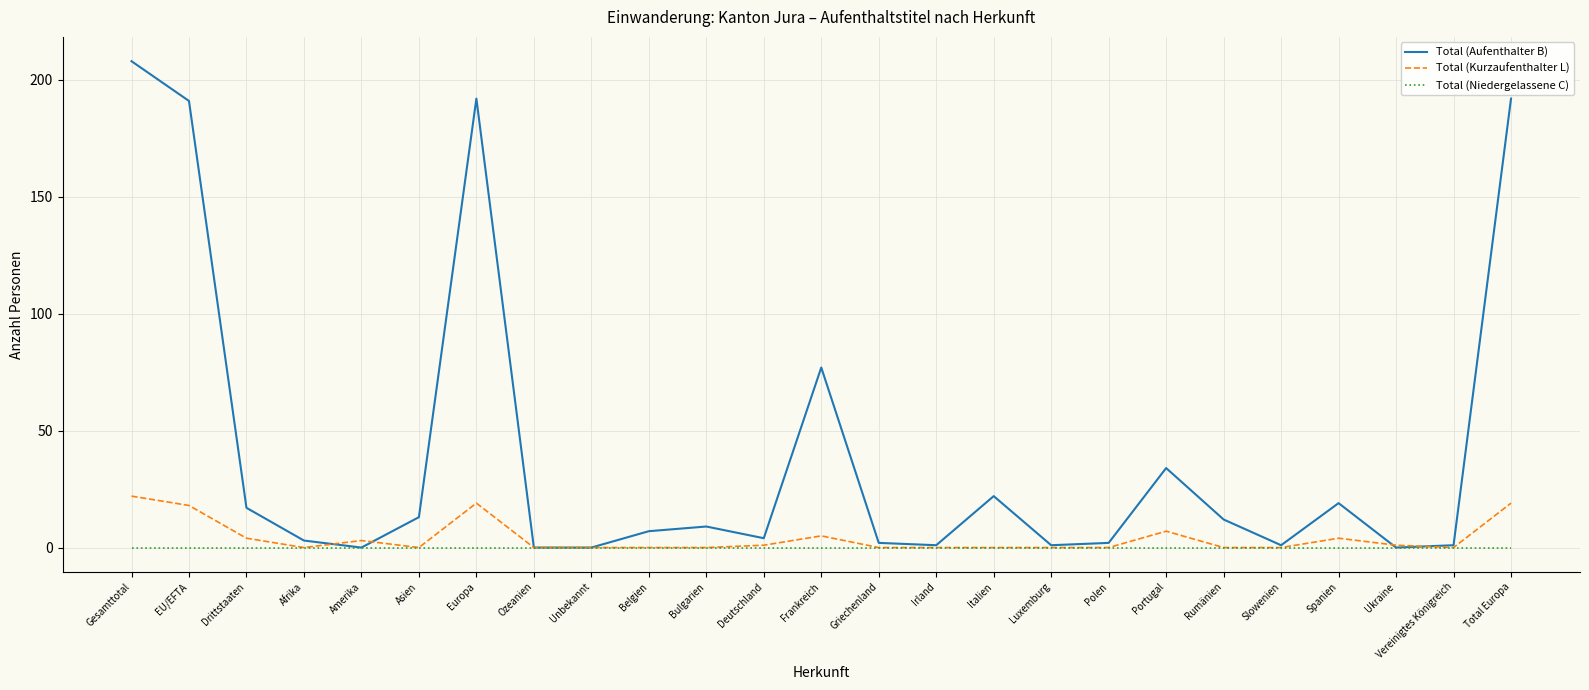

Reading left to right, transcribe all the data shown in this chart.

Total (Aufenthalter B): Gesamttotal=208	EU/EFTA=191	Drittstaaten=17	Afrika=3	Amerika=0	Asien=13	Europa=192	Ozeanien=0	Unbekannt=0	Belgien=7	Bulgarien=9	Deutschland=4	Frankreich=77	Griechenland=2	Irland=1	Italien=22	Luxemburg=1	Polen=2	Portugal=34	Rumänien=12	Slowenien=1	Spanien=19	Ukraine=0	Vereinigtes Königreich=1	Total Europa=192
Total (Kurzaufenthalter L): Gesamttotal=22	EU/EFTA=18	Drittstaaten=4	Afrika=0	Amerika=3	Asien=0	Europa=19	Ozeanien=0	Unbekannt=0	Belgien=0	Bulgarien=0	Deutschland=1	Frankreich=5	Griechenland=0	Irland=0	Italien=0	Luxemburg=0	Polen=0	Portugal=7	Rumänien=0	Slowenien=0	Spanien=4	Ukraine=1	Vereinigtes Königreich=0	Total Europa=19
Total (Niedergelassene C): Gesamttotal=0	EU/EFTA=0	Drittstaaten=0	Afrika=0	Amerika=0	Asien=0	Europa=0	Ozeanien=0	Unbekannt=0	Belgien=0	Bulgarien=0	Deutschland=0	Frankreich=0	Griechenland=0	Irland=0	Italien=0	Luxemburg=0	Polen=0	Portugal=0	Rumänien=0	Slowenien=0	Spanien=0	Ukraine=0	Vereinigtes Königreich=0	Total Europa=0